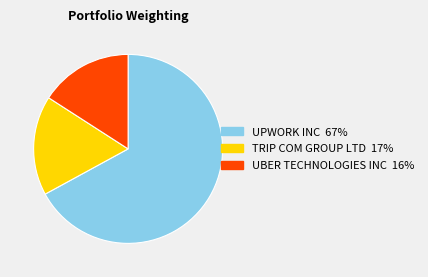

Is there any slice that represents more than half of the pie?

Yes